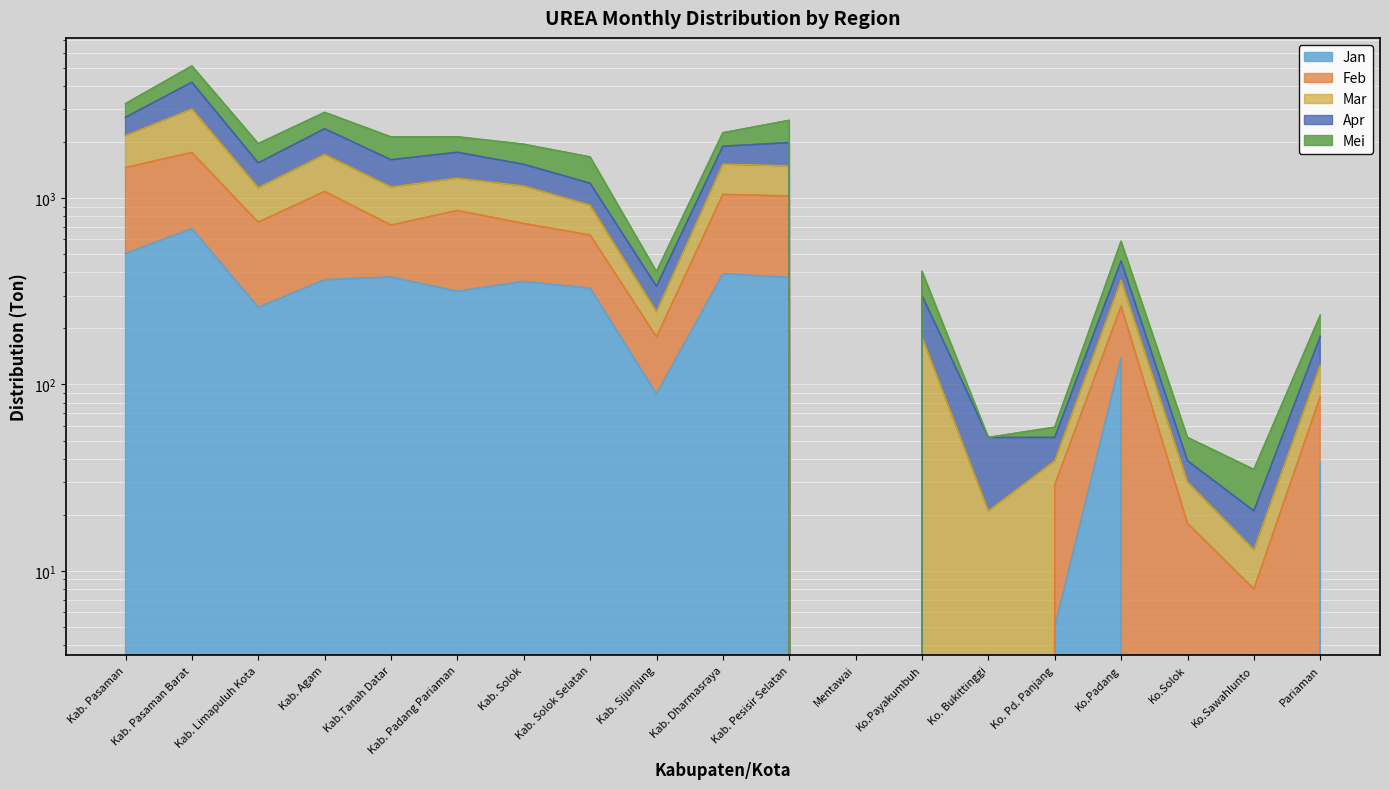

True or false: Apr and Mar intersect in this chart.

False